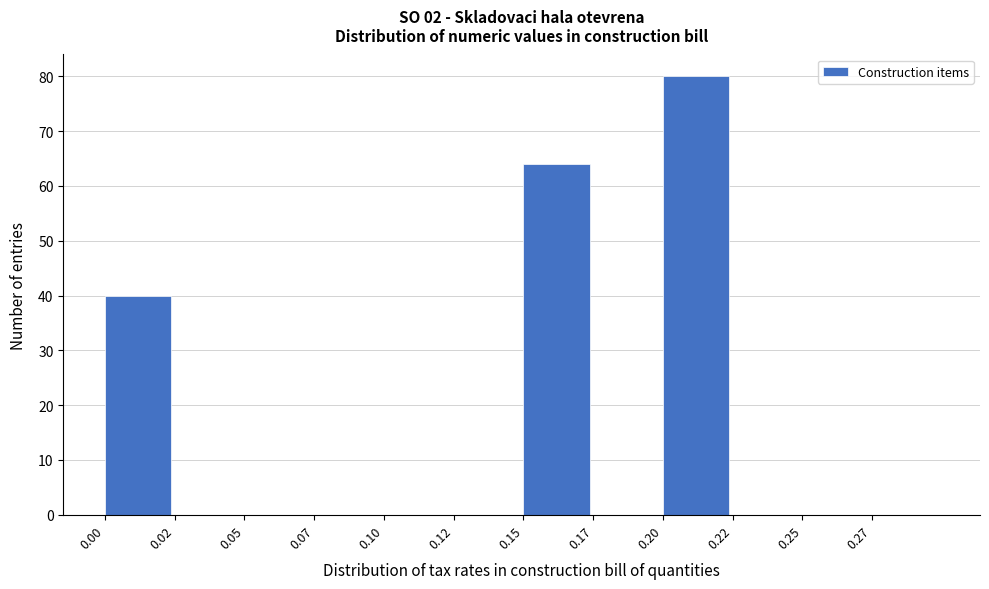

Reading left to right, extract all data points from this chart.

0.00=40	0.02=0	0.05=0	0.07=0	0.10=0	0.12=0	0.15=64	0.17=0	0.20=80	0.22=0	0.25=0	0.27=0